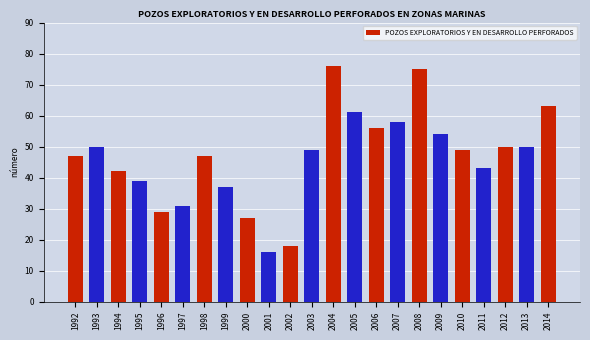

What is the approximate value at 2002, to the nearest 5?

20